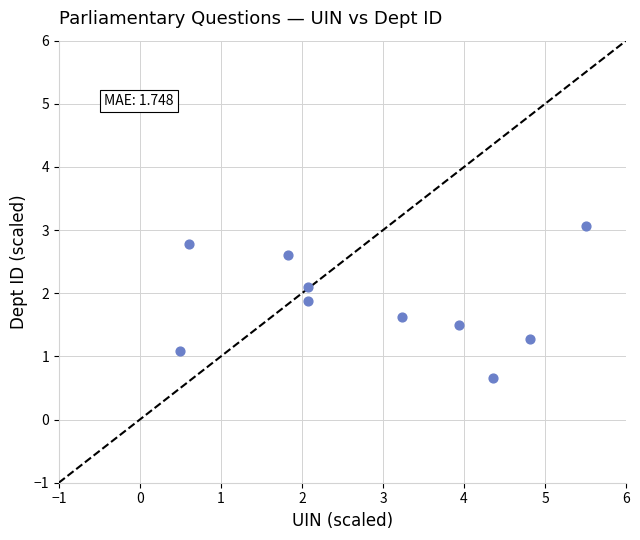

What Y value in the scatter plot is closest to 1?

1.1